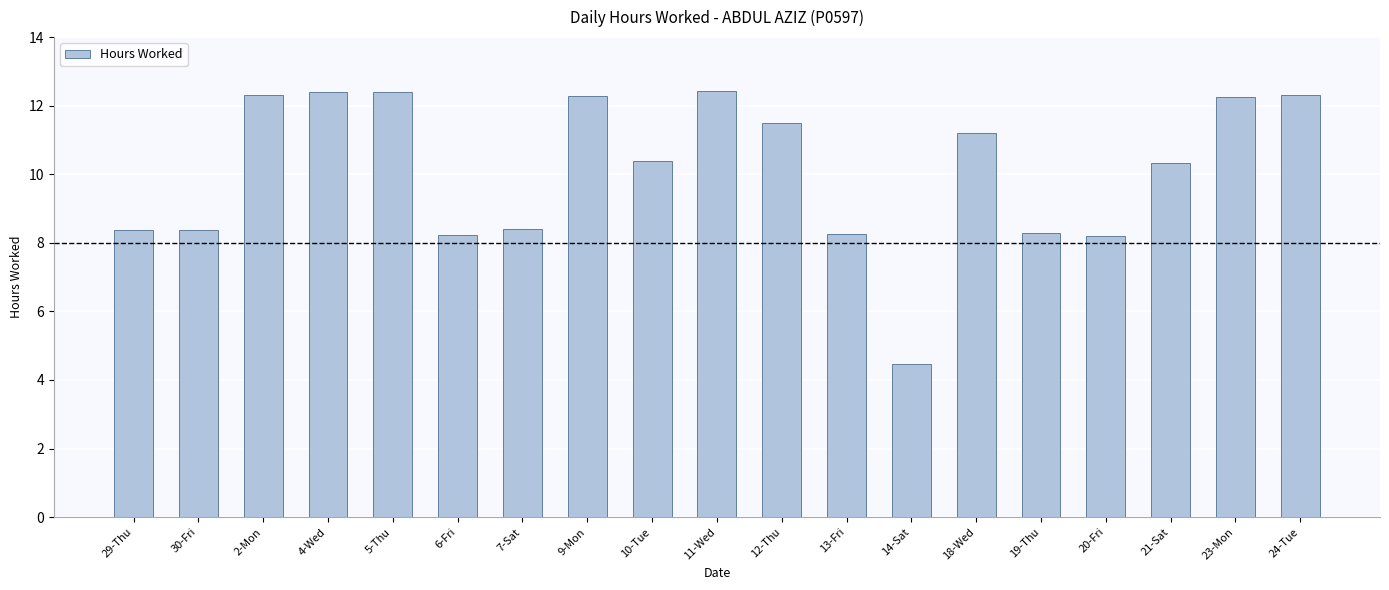

Where does the data first go above 10?

2-Mon